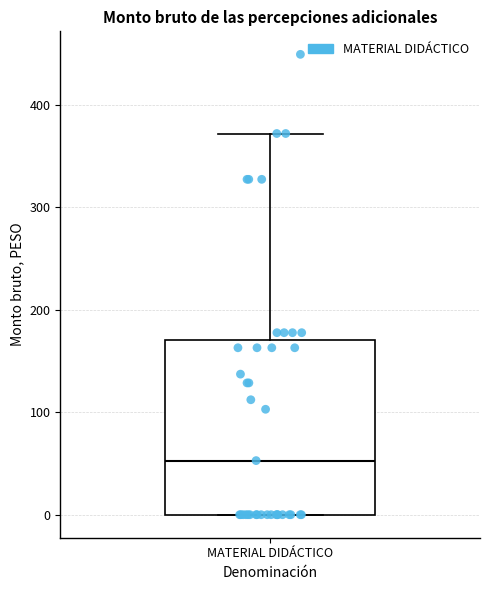

Read this box plot against the y-axis: the position of the median line, the range covered by the box, and the ends of both whiskers. The values are not printed on the chart, so give them approximately, as read against the axis.

median 50, box 0 to 170, whiskers 0 to 370